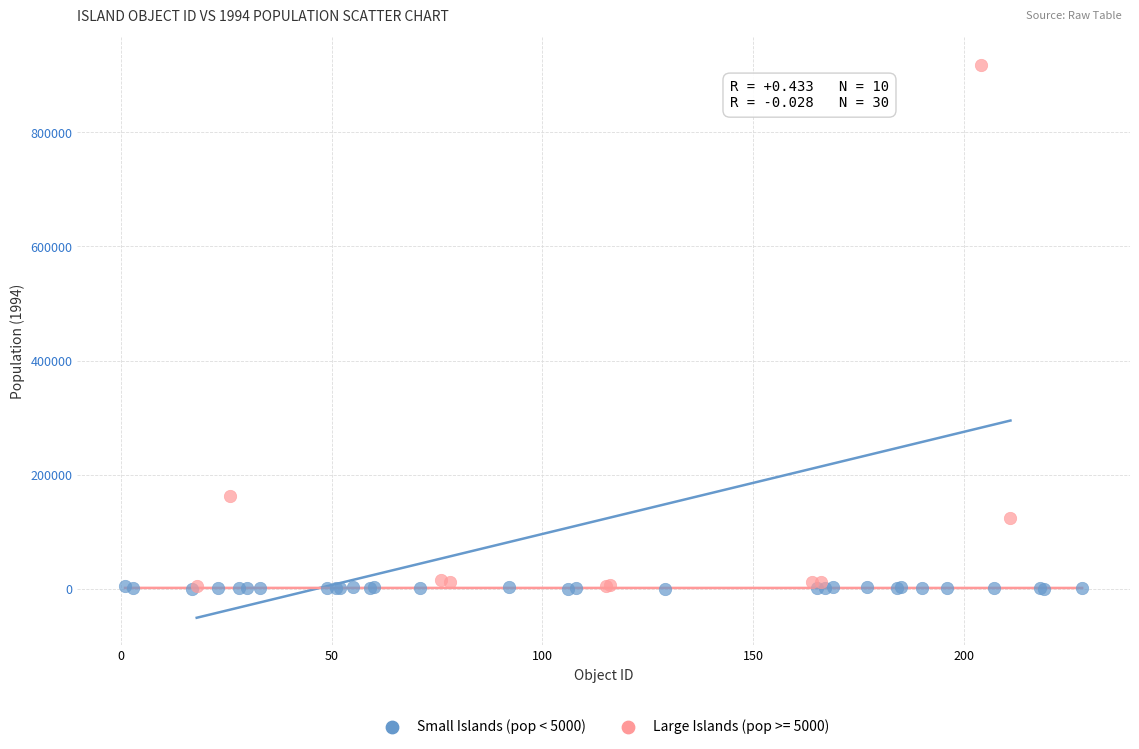

Which series contains the highest Y value?

Large Islands (pop >= 5000)